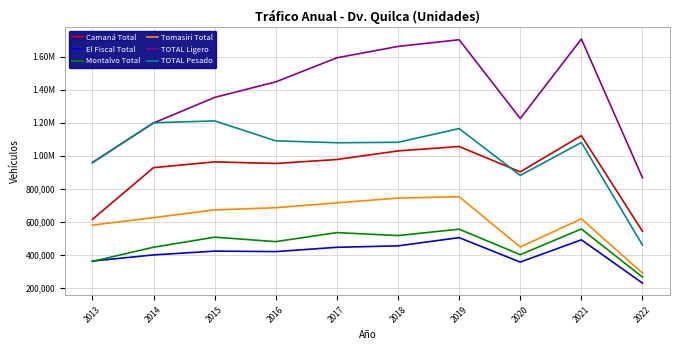

What are all the series names shown in the legend?

Camaná Total, El Fiscal Total, Montalvo Total, Tomasiri Total, TOTAL Ligero, TOTAL Pesado